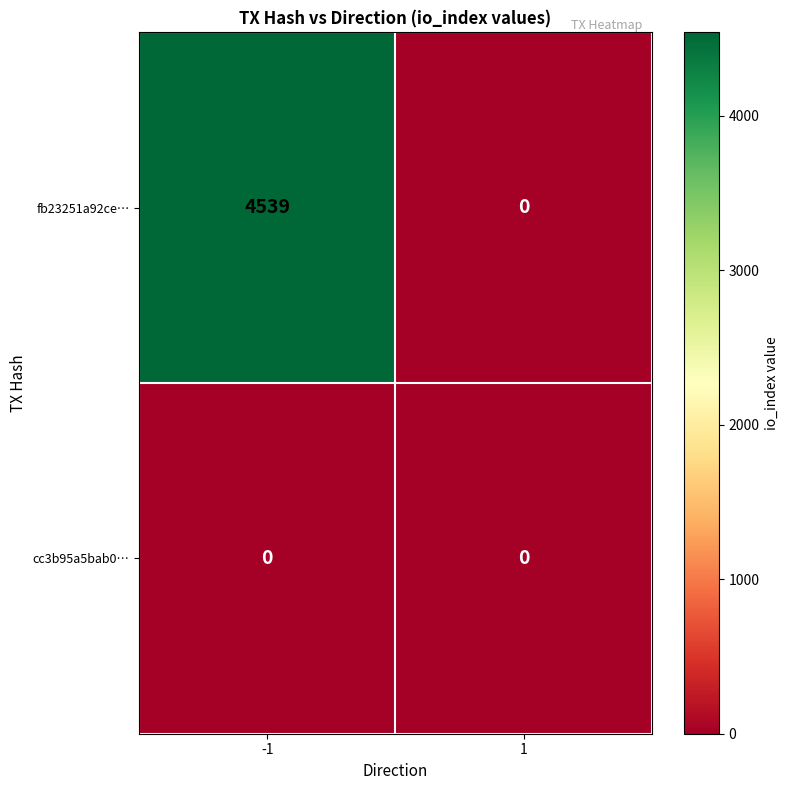

What is the sum of all fb23251a92ce… values?

4539